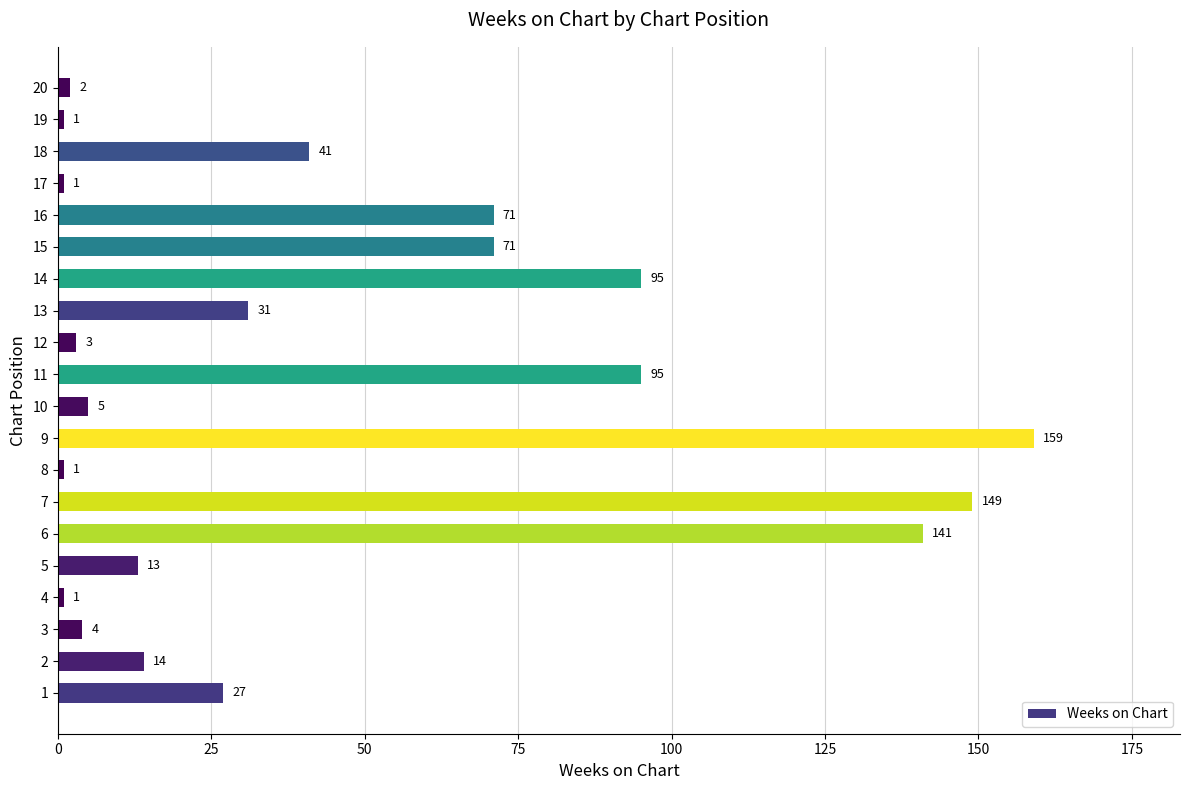

What is the difference between the maximum and minimum values?

158